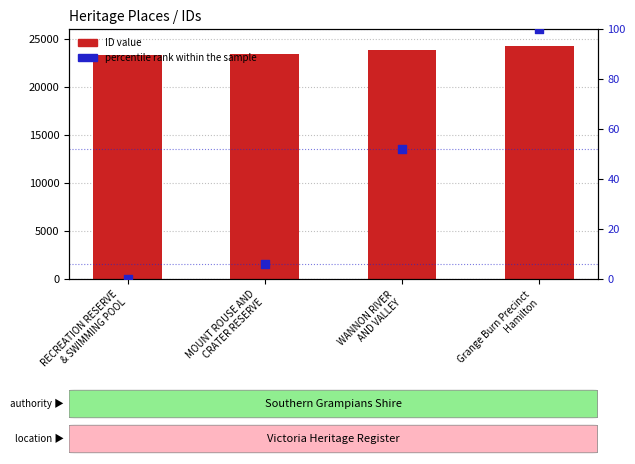

Which series contains the lowest Y value?

percentile rank within the sample